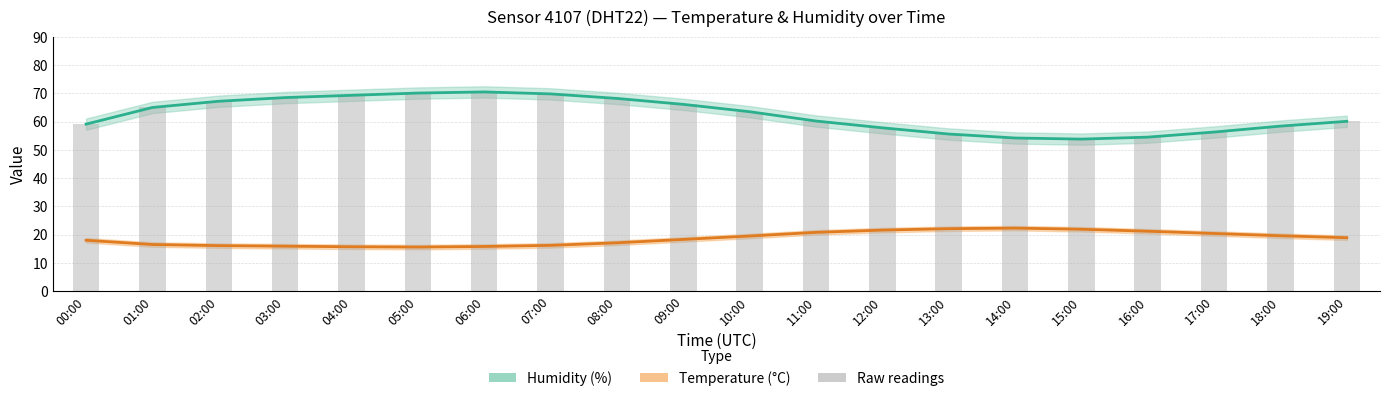

At 12:00, list the series in order from largest to smallest.

Humidity (%), Raw readings, Temperature (°C)